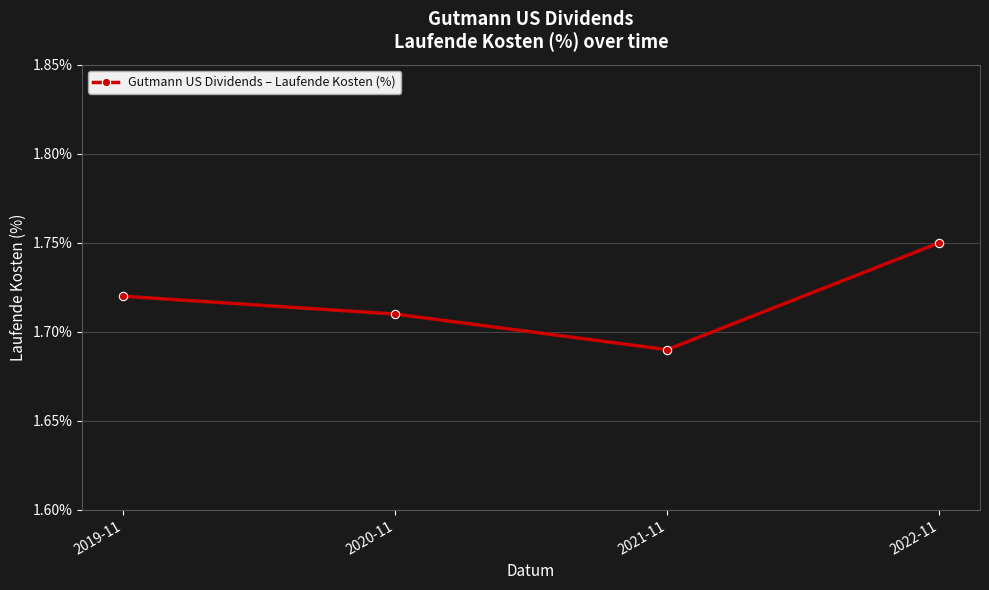

What is the sum of the values at 2022-11 and 2021-11?

3.4